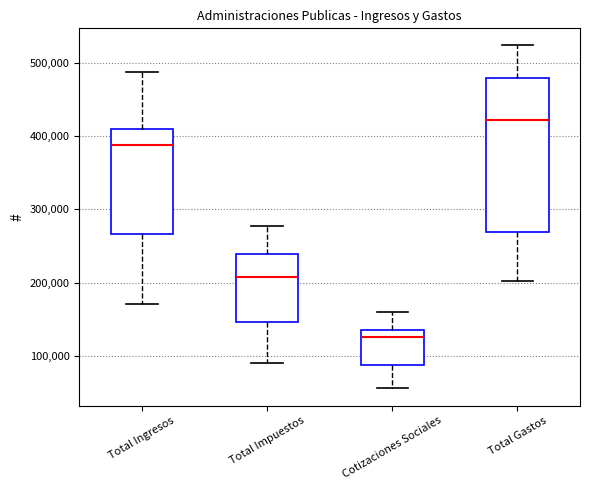

Reading left to right, read every box against the y-axis: the position of its median line, the range the box covers, and the ends of its whiskers. The values are not printed on the chart, so give them approximately, as read against the axis.

Total Ingresos: median 390000, box 270000 to 410000, whiskers 170000 to 490000
Total Impuestos: median 210000, box 150000 to 240000, whiskers 90000 to 280000
Cotizaciones Sociales: median 130000, box 90000 to 140000, whiskers 60000 to 160000
Total Gastos: median 420000, box 270000 to 480000, whiskers 200000 to 520000